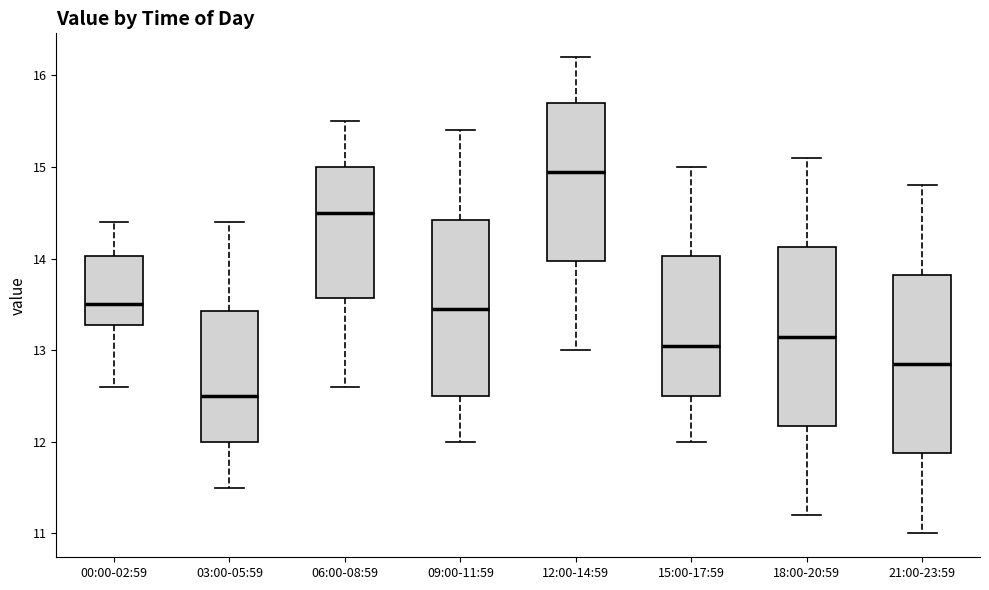

Reading left to right, transcribe this box plot: for each box, give where its median line is, the range the box spans, and where its two whiskers end, as read against the y-axis. The values are not printed on the chart, so give them approximately, as read against the axis.

00:00-02:59: median 13.5, box 13.3 to 14.0, whiskers 12.6 to 14.4
03:00-05:59: median 12.5, box 12.0 to 13.4, whiskers 11.5 to 14.4
06:00-08:59: median 14.5, box 13.6 to 15.0, whiskers 12.6 to 15.5
09:00-11:59: median 13.5, box 12.5 to 14.4, whiskers 12.0 to 15.4
12:00-14:59: median 15.0, box 14.0 to 15.7, whiskers 13.0 to 16.2
15:00-17:59: median 13.1, box 12.5 to 14.0, whiskers 12.0 to 15.0
18:00-20:59: median 13.2, box 12.2 to 14.1, whiskers 11.2 to 15.1
21:00-23:59: median 12.9, box 11.9 to 13.8, whiskers 11.0 to 14.8